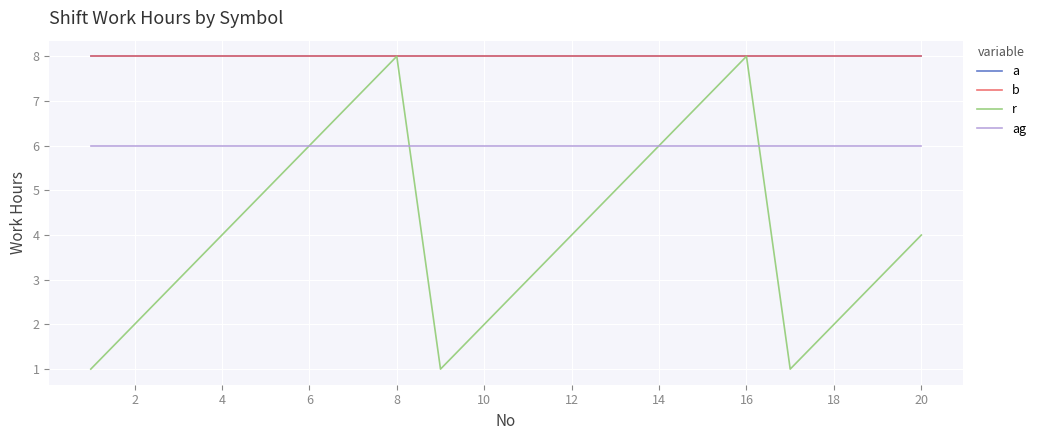

What is the value of the a point at the 12th from the left?

8